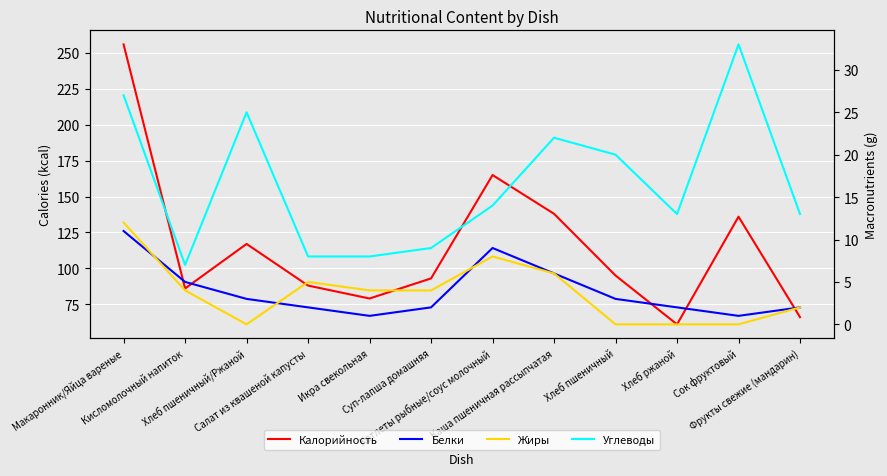

True or false: Калорийность and Белки intersect in this chart.

False